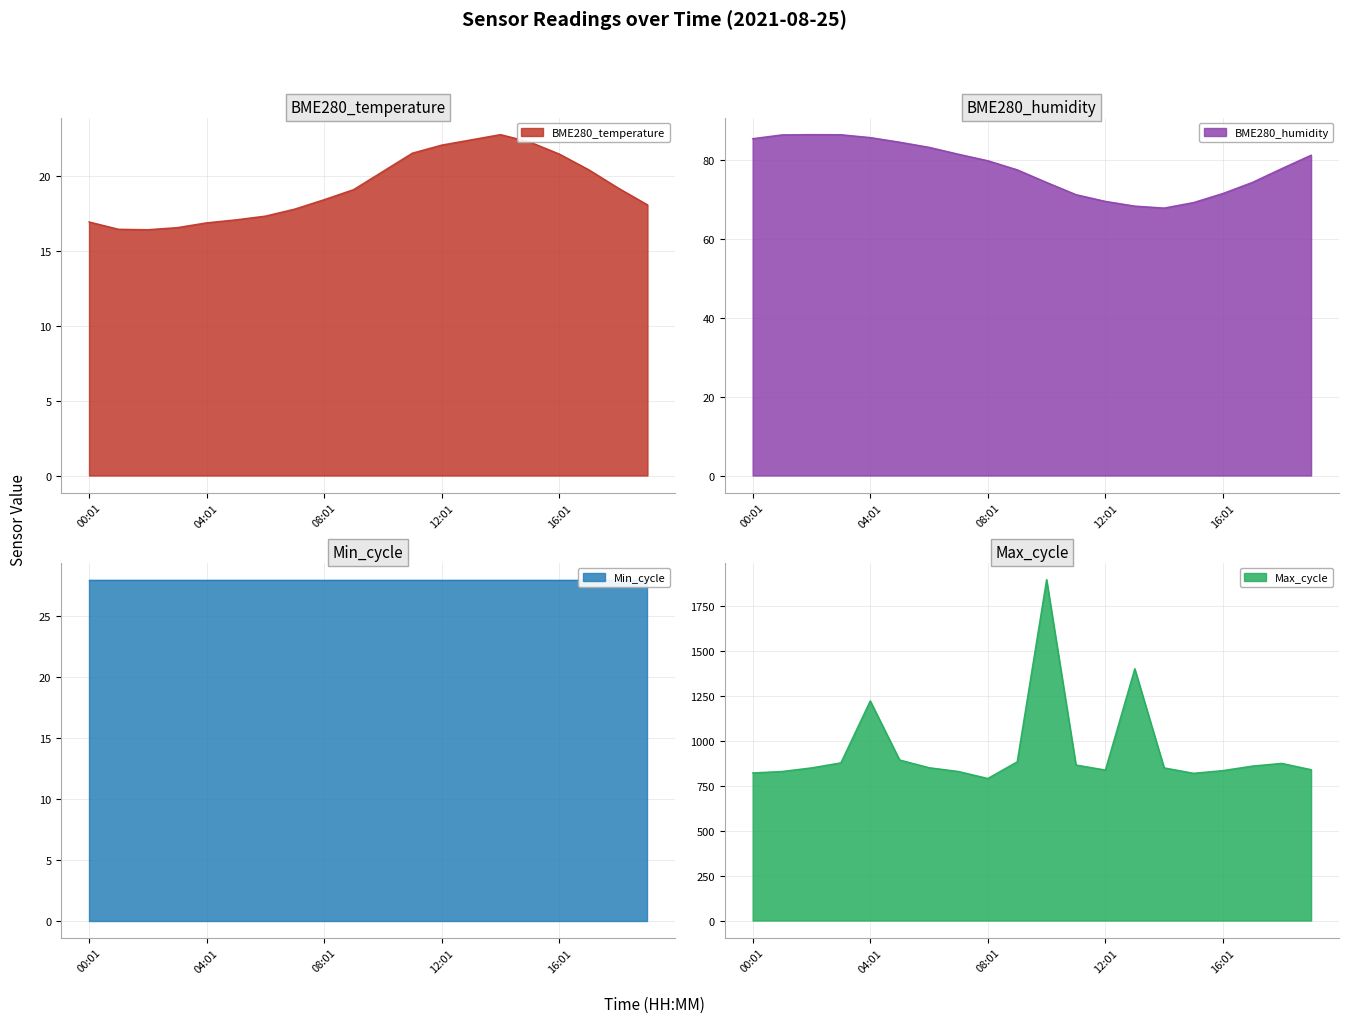

The BME280_temperature series shows 17.0 at 00:01. True or false?

True